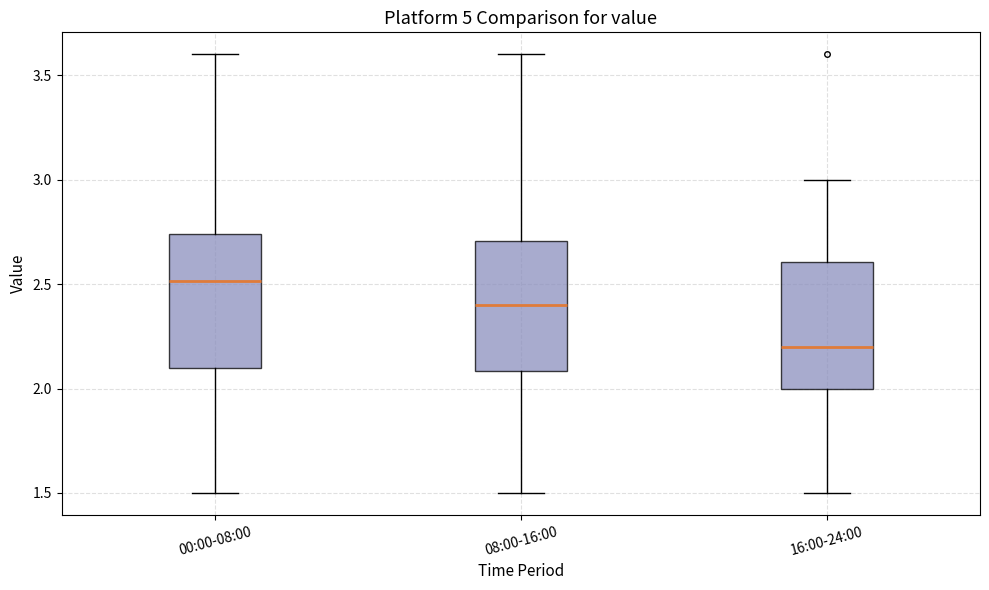

Where does the lower whisker of the box for 00:00-08:00 end on the y-axis? The values are not printed on the chart, so give them approximately, as read against the axis.

1.50